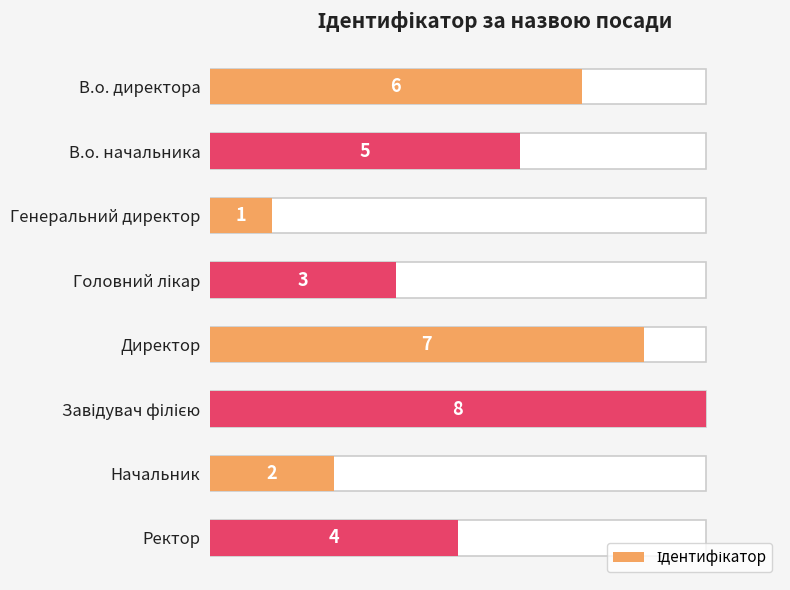

How many bars are there in total?

8